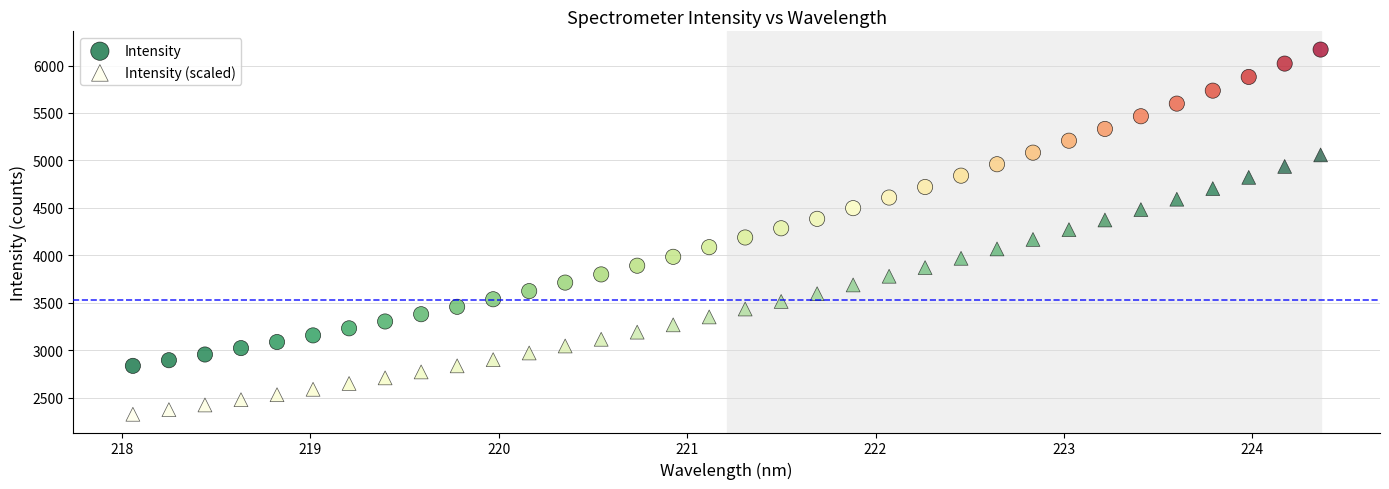

Which series contains the highest Y value?

Intensity